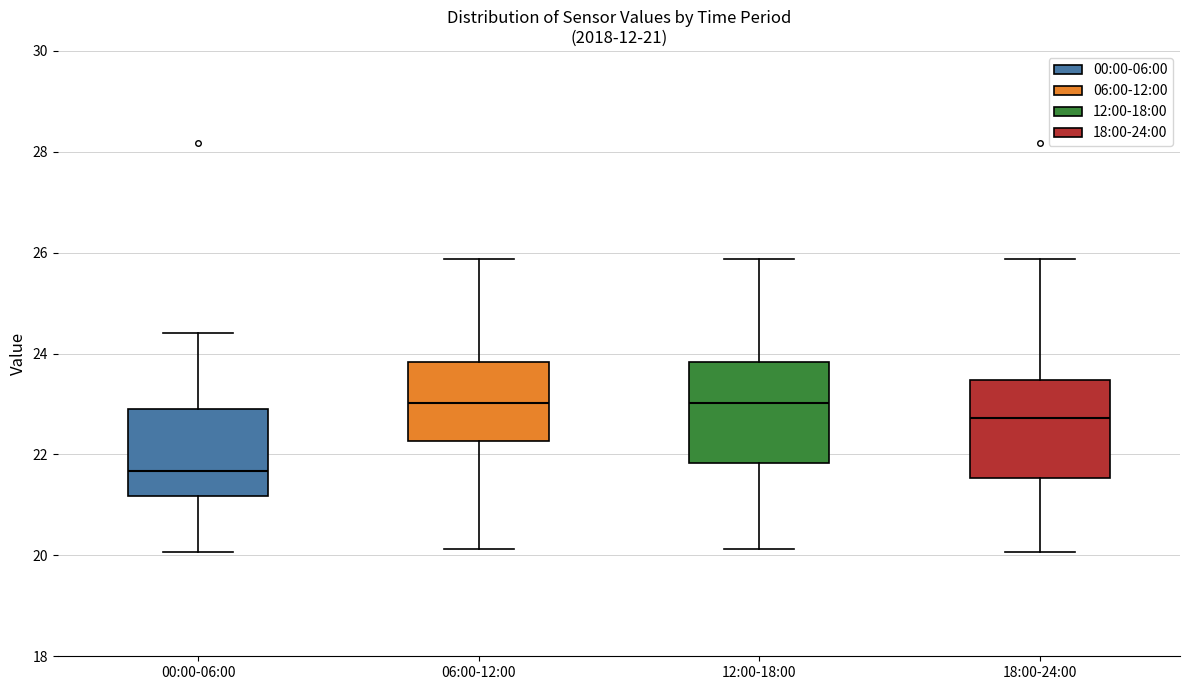

Which box's median line is the lowest?

00:00-06:00